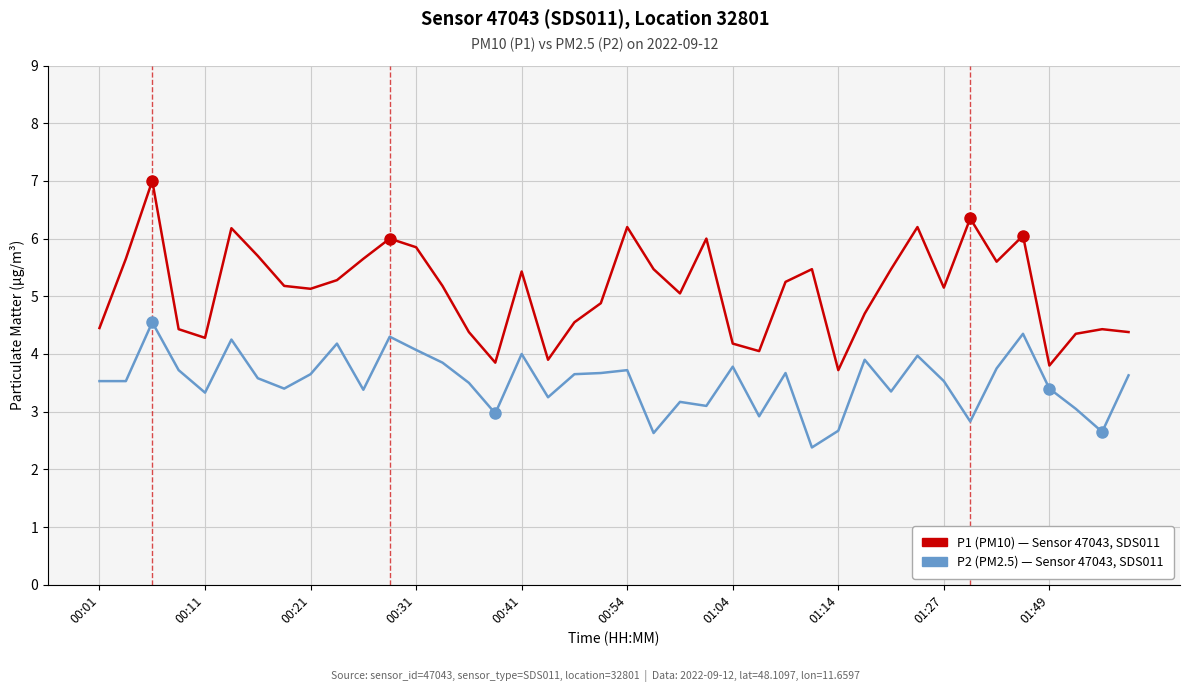

What is the minimum value shown in the chart?

2.4